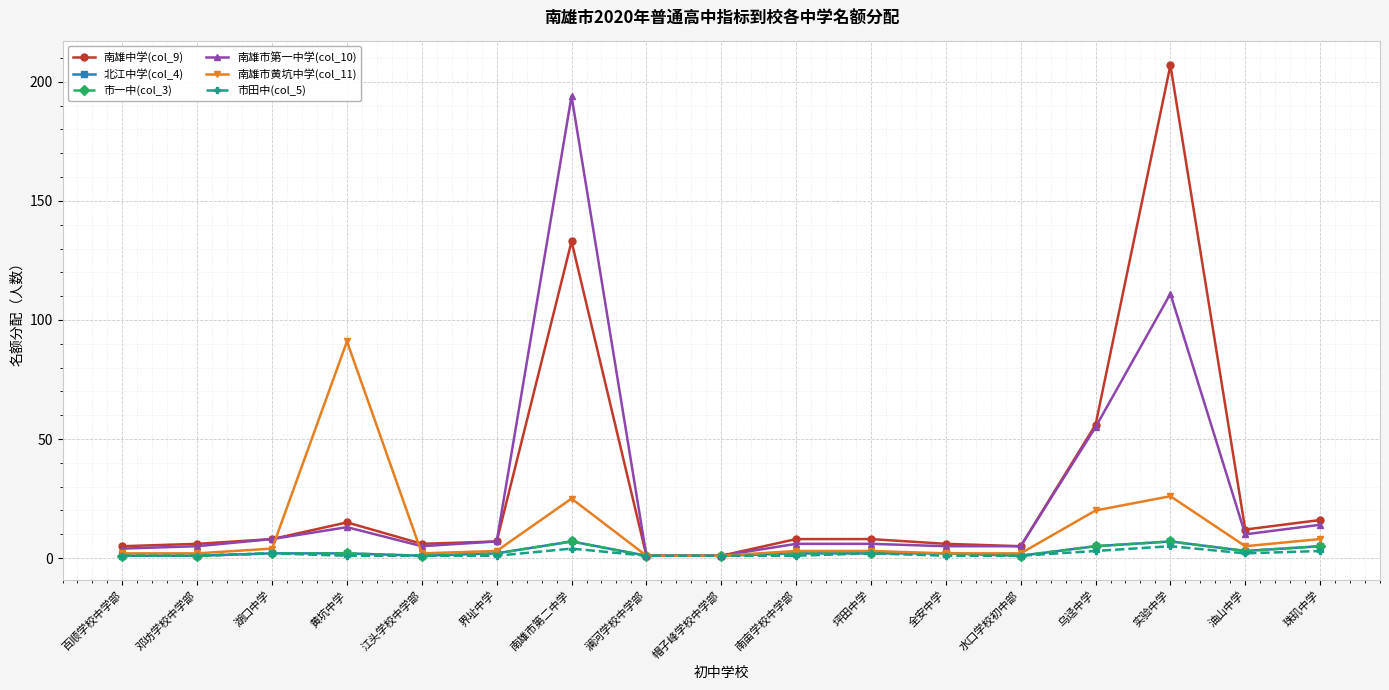

True or false: 市一中(col_3) has a value of 5 at 珠玑中学.

True